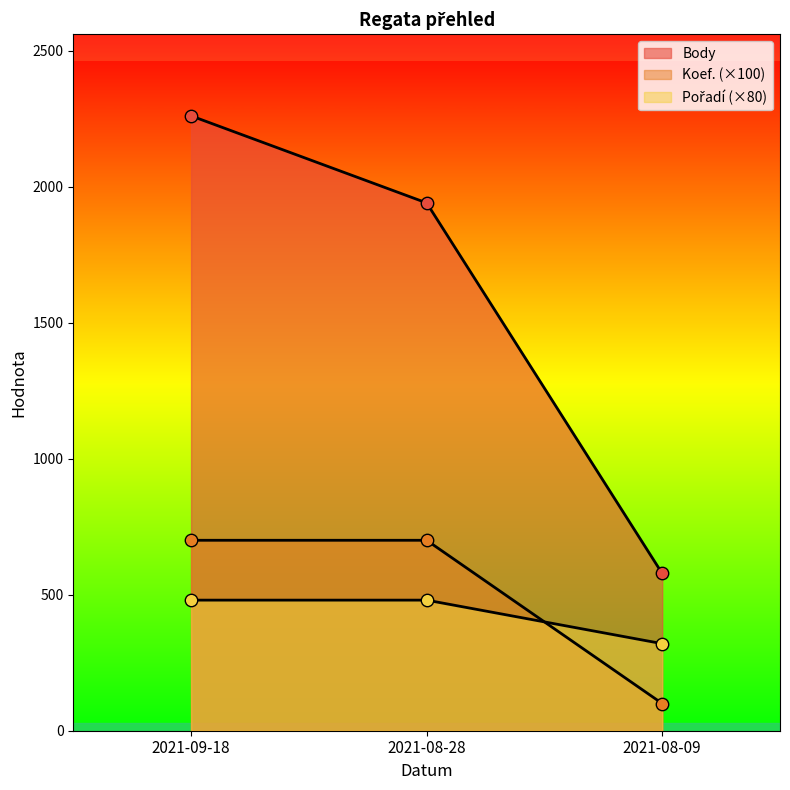

At how many categories does at least one series exceed 1630?

2